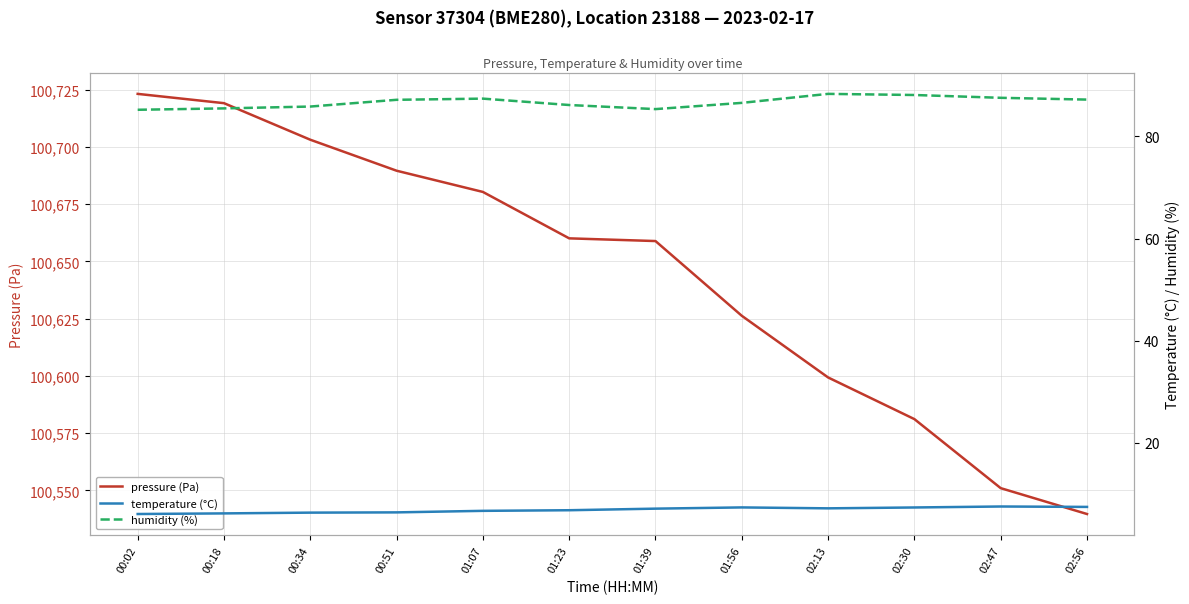

Reading right to left, transcribe all the data shown in this chart.

pressure (Pa): 02:56=100539.6	02:47=100550.9	02:30=100581.1	02:13=100599.3	01:56=100626.2	01:39=100658.9	01:23=100660.1	01:07=100680.4	00:51=100689.6	00:34=100703.2	00:18=100719.1	00:02=100723.2
temperature (°C): 02:56=7.5	02:47=7.6	02:30=7.4	02:13=7.2	01:56=7.4	01:39=7.1	01:23=6.8	01:07=6.7	00:51=6.4	00:34=6.4	00:18=6.2	00:02=6.1
humidity (%): 02:56=87.2	02:47=87.5	02:30=88.1	02:13=88.3	01:56=86.5	01:39=85.3	01:23=86.1	01:07=87.4	00:51=87.1	00:34=85.8	00:18=85.5	00:02=85.2